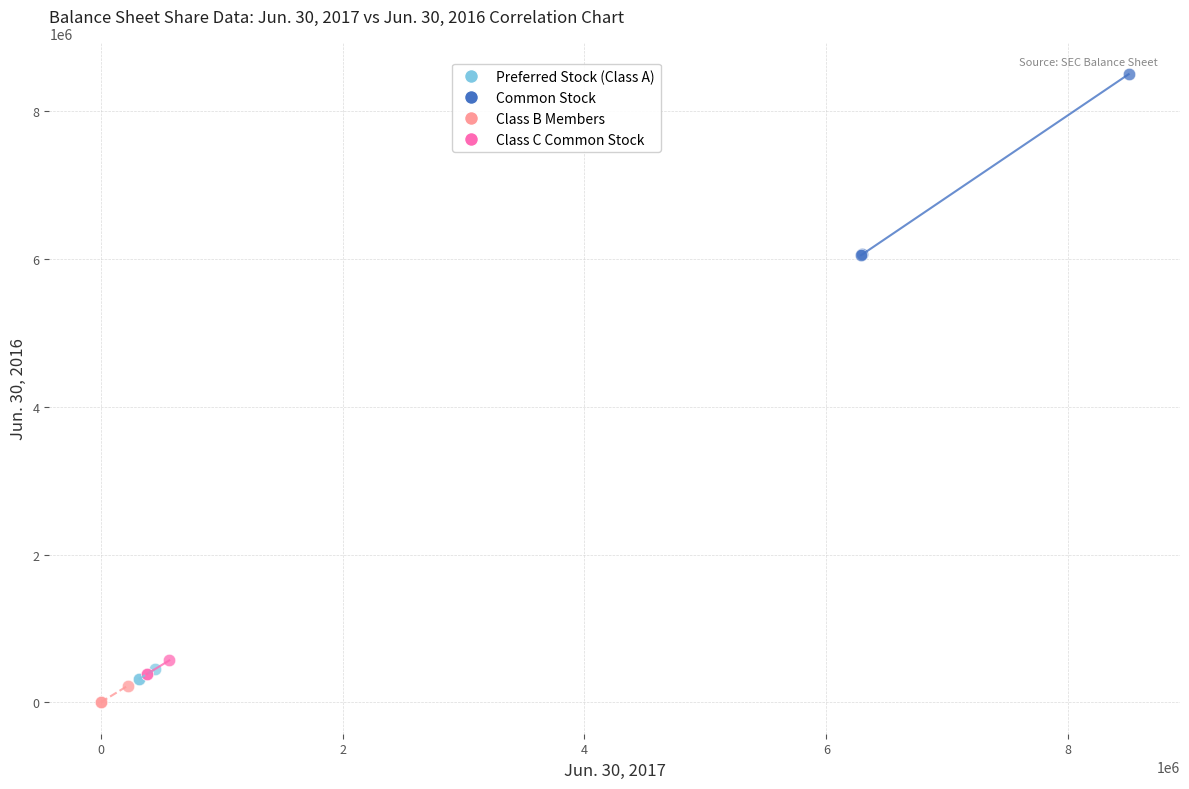

Which series has the widest spread of Y values?

Common Stock